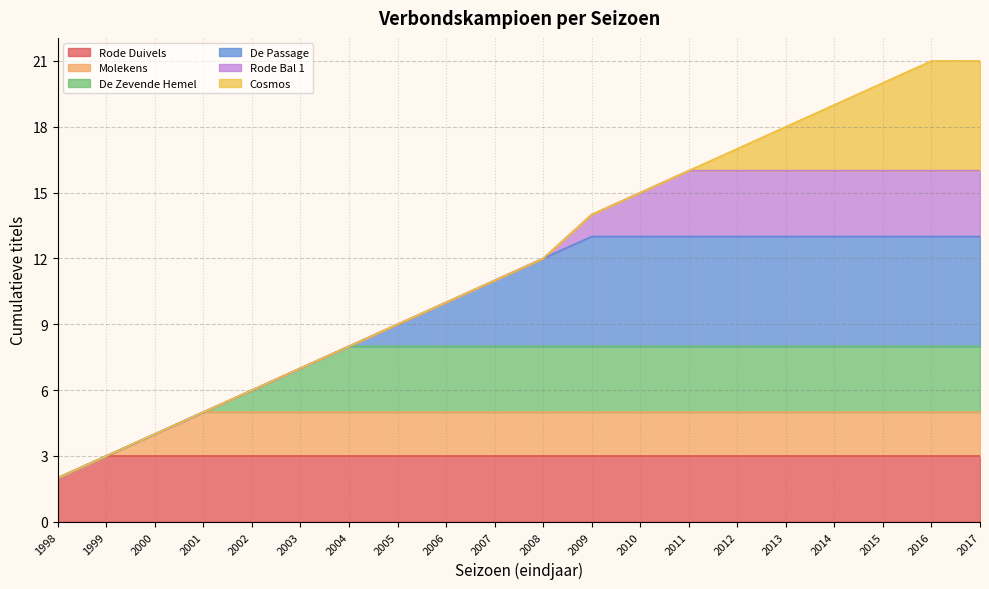

What is the ratio of the value at 2010 to the value at 2007?

1.4